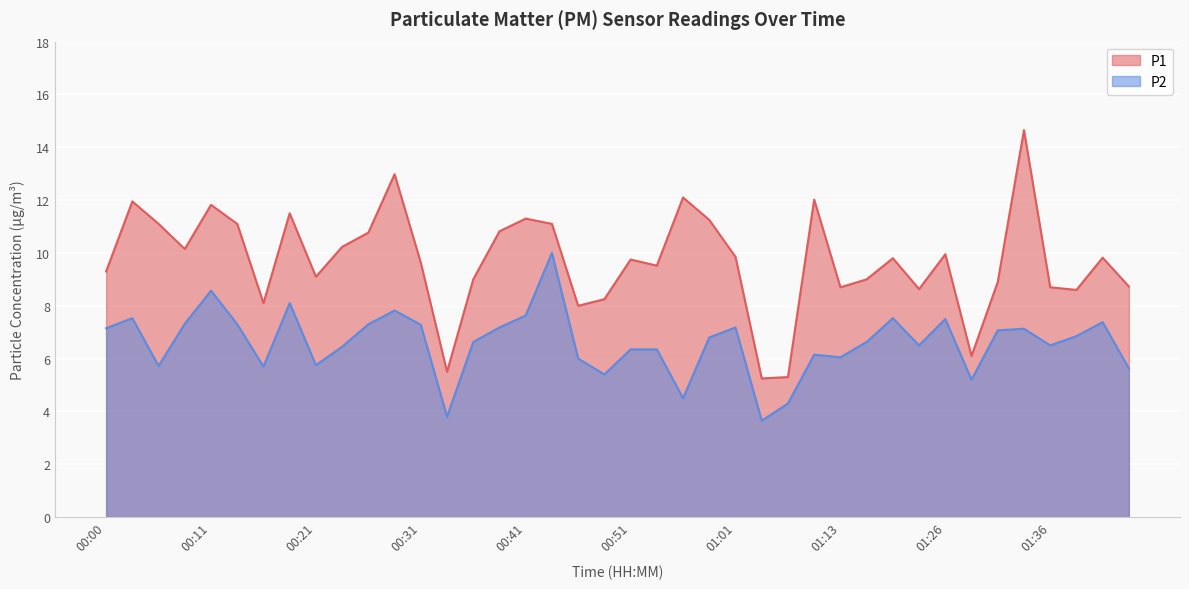

How many interior local valleys does the P1 series have?

11